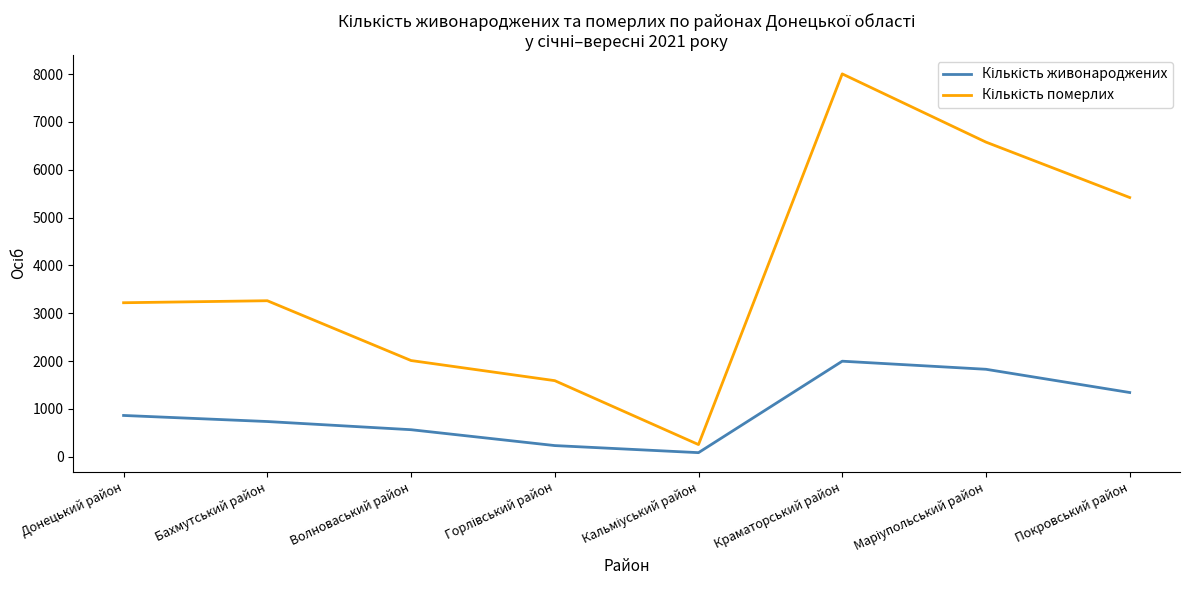

At which category is the sum across all series the highest?

Краматорський район